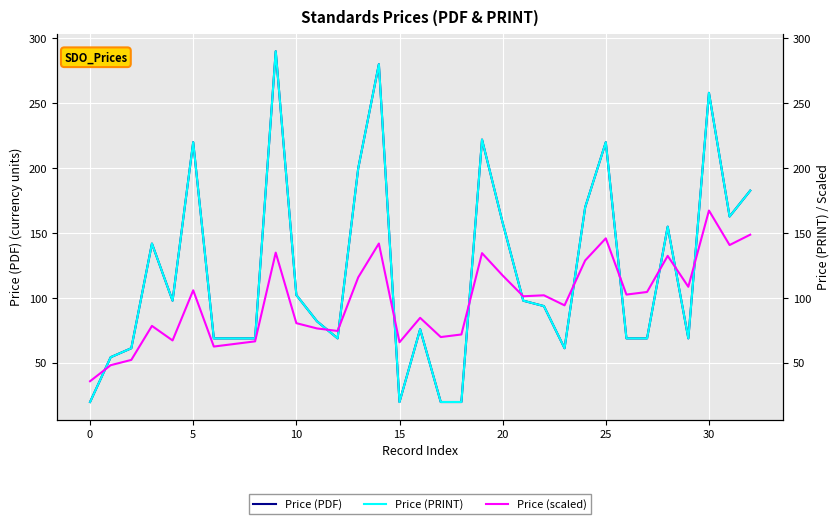

Is the value of Price (scaled) at 18 greater than the value of Price (PRINT) at 9?

No